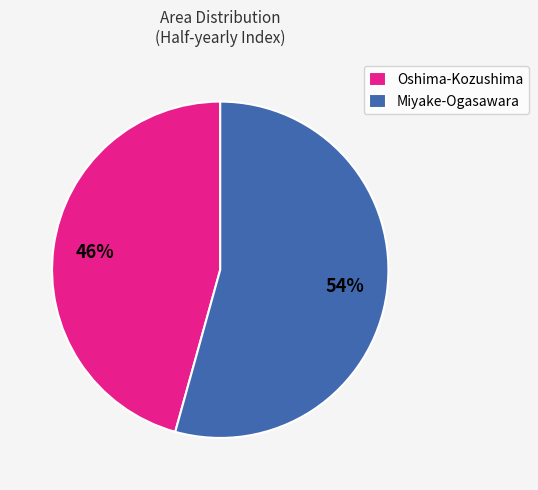

What is the smallest slice in the pie chart?

Oshima-Kozushima